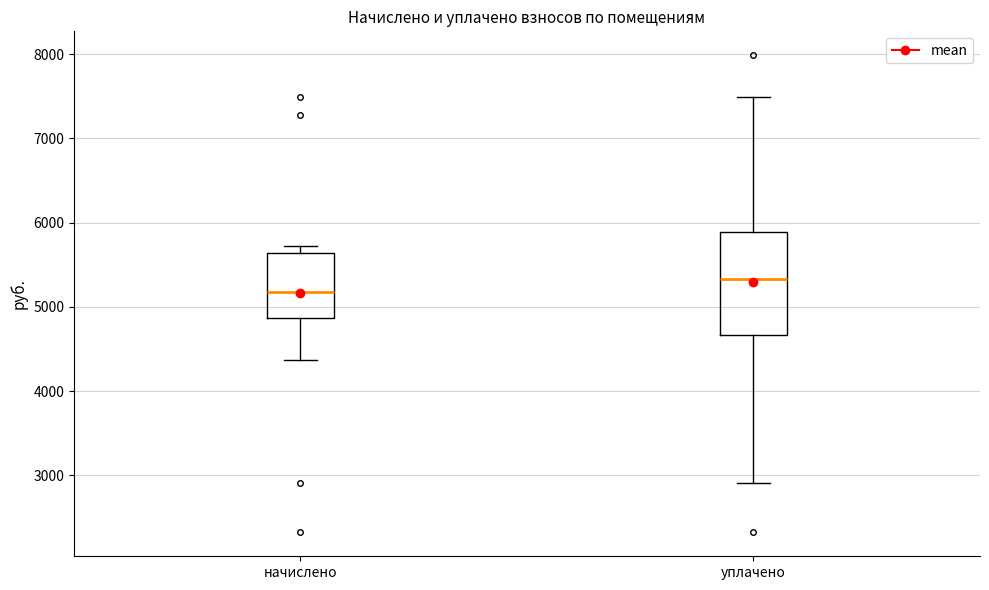

Comparing the boxes themselves (not the whiskers), which one is the tallest?

уплачено